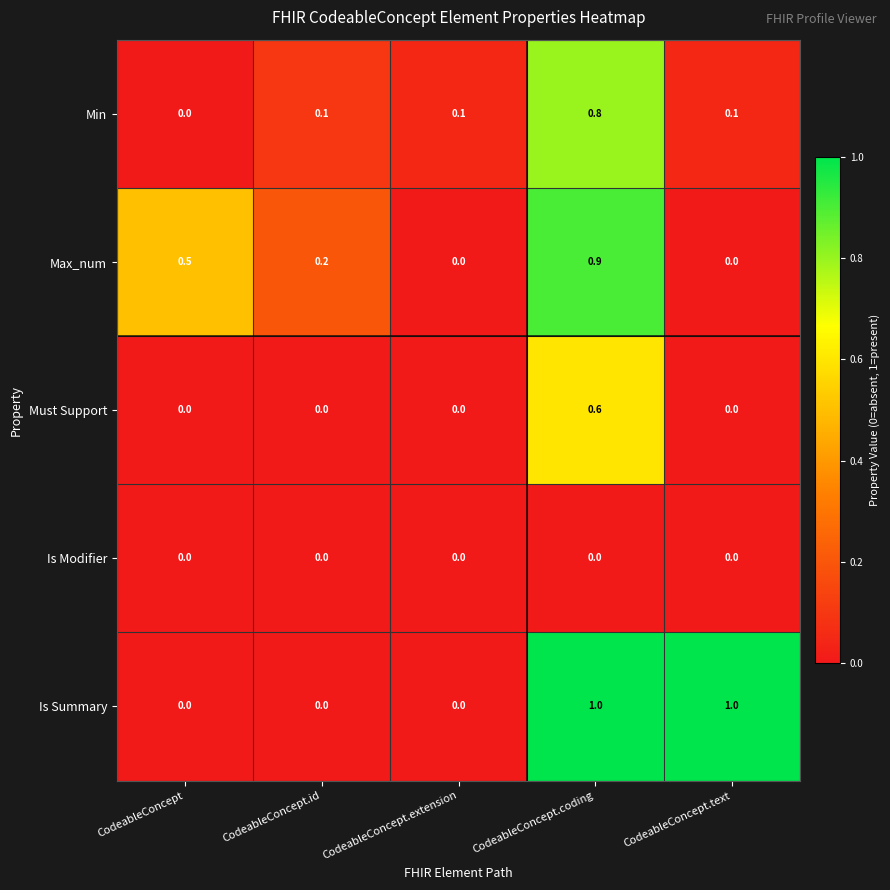

What is the maximum value for Min?

0.8